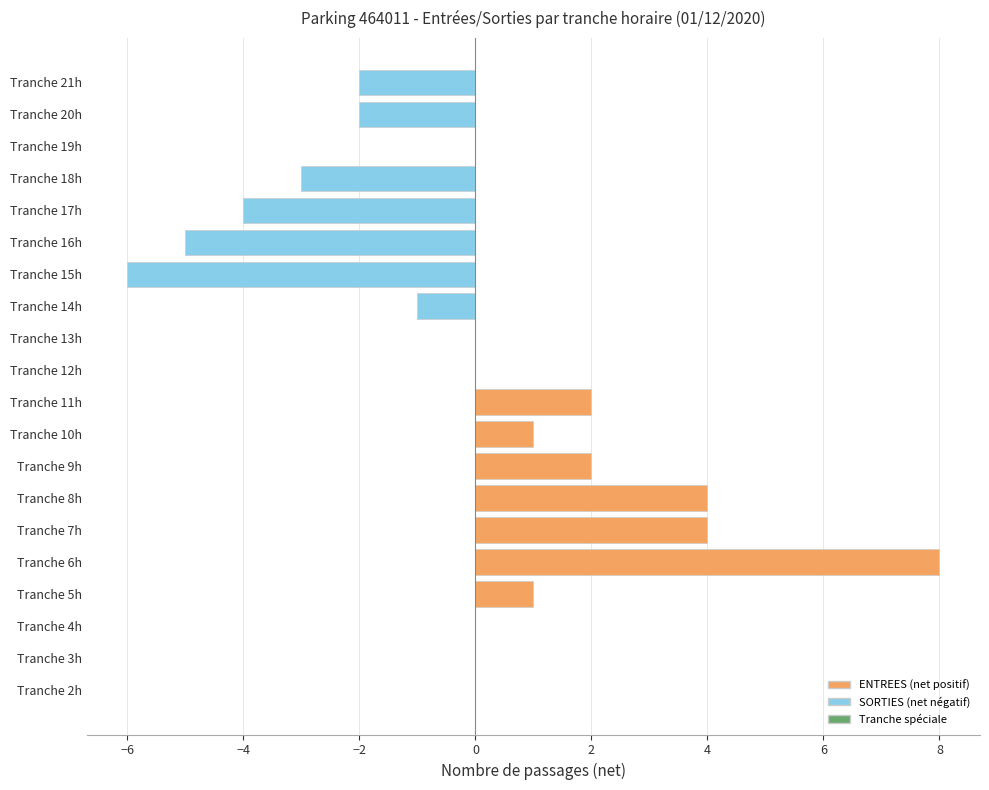

What is the change in value from Tranche 5h to Tranche 15h?

-7